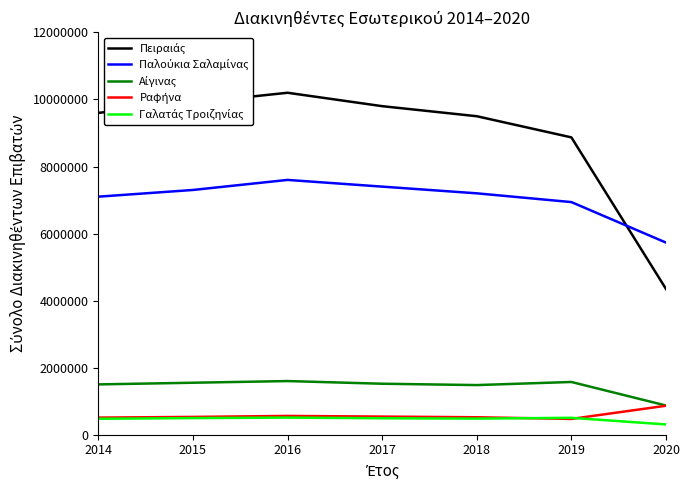

What is the total value across all series at 2019?

18353882